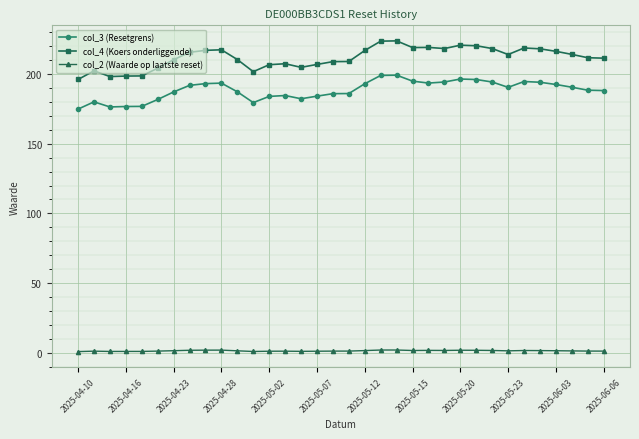

How many lines are shown in the chart?

3